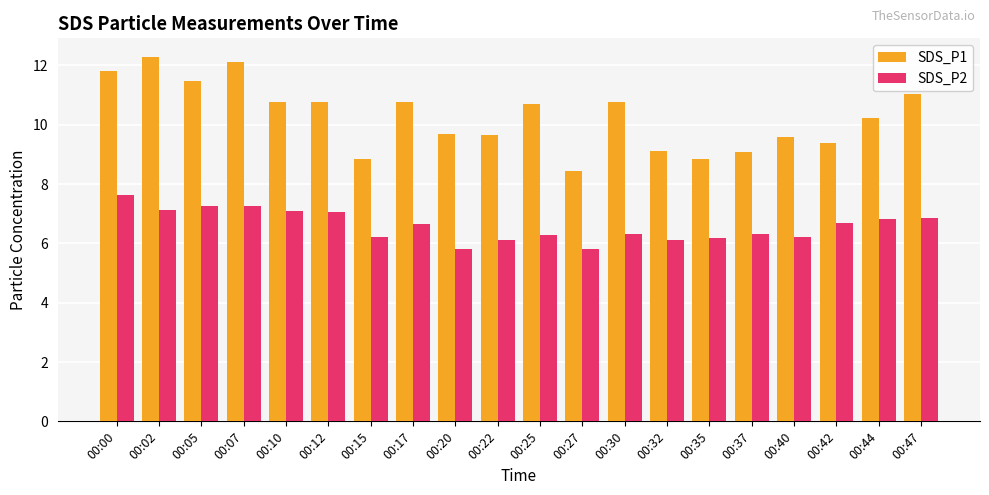

What is the total value across all series at 00:10?

17.9